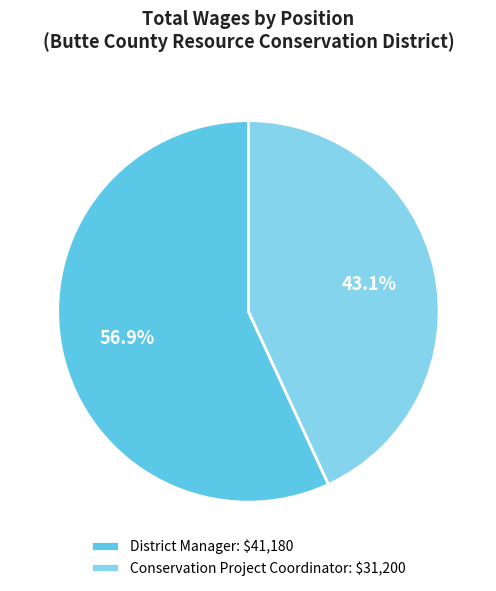

To the nearest percent, what is the average slice percentage?

50%